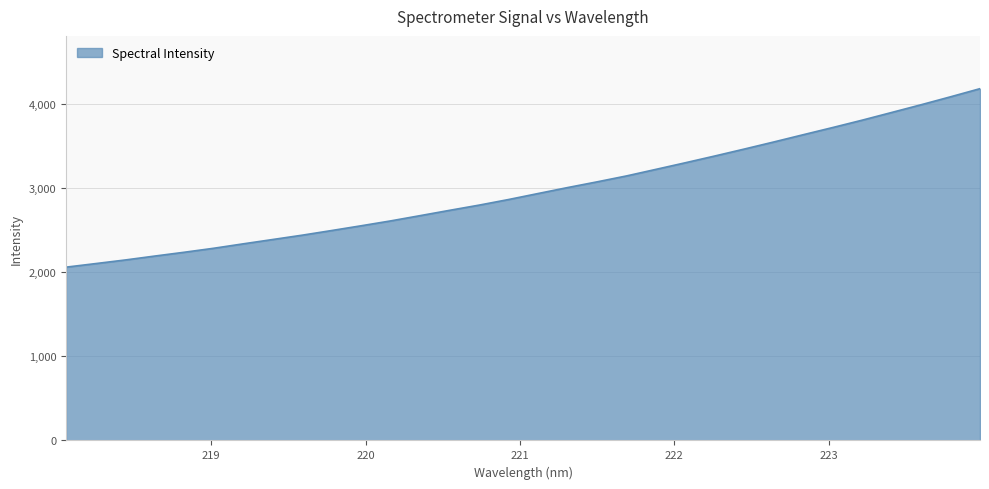

Reading right to left, what are all the values shown in this chart?

4178.1	4081.5	3987.0	3895.3	3804.0	3716.7	3631.2	3545.1	3461.0	3378.6	3298.3	3219.7	3141.5	3071.2	3003.3	2932.7	2861.5	2794.9	2733.1	2670.0	2607.5	2549.6	2493.1	2437.8	2386.4	2334.9	2282.4	2234.9	2189.7	2143.2	2100.4	2058.1